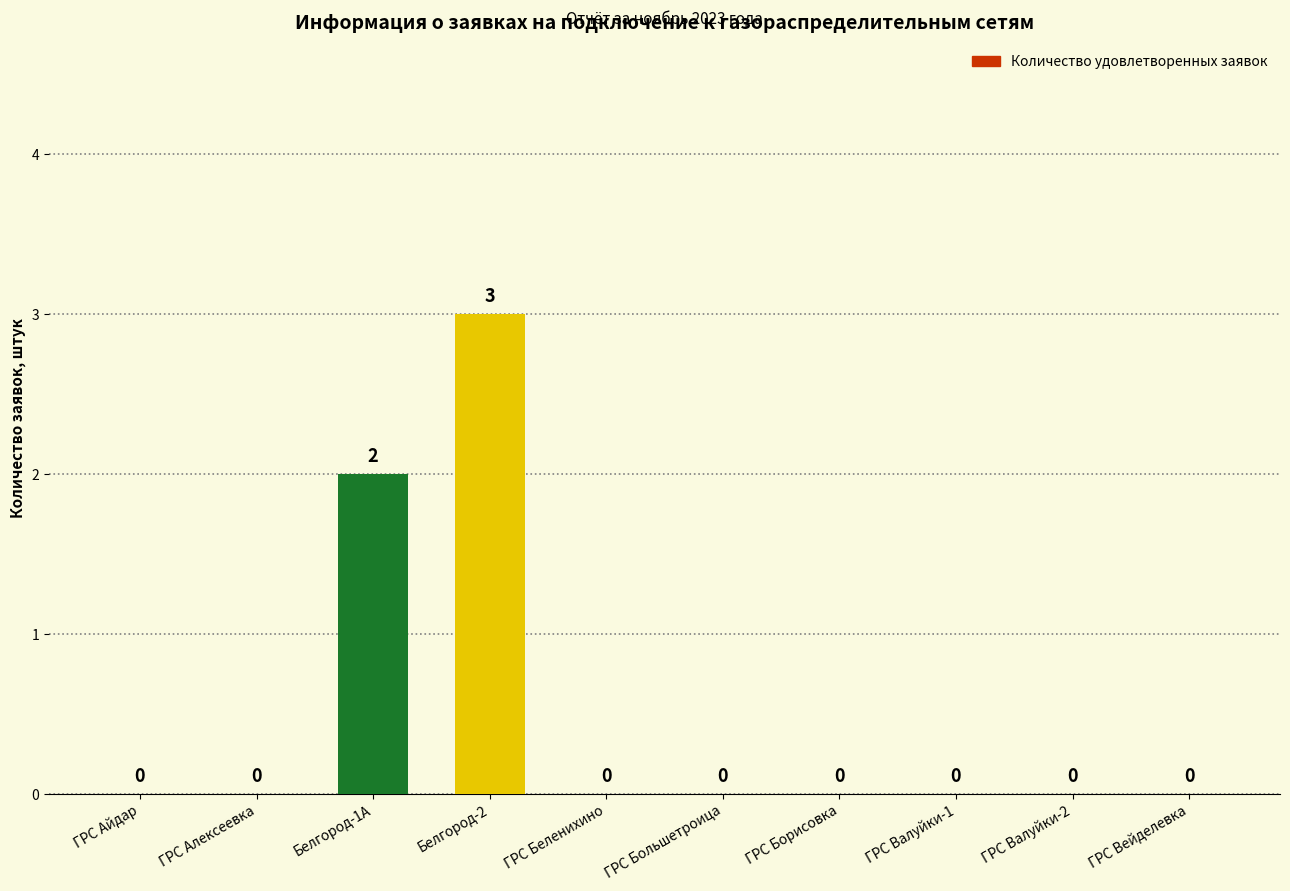

Approximately how many times larger is the value at Белгород-1А compared to Белгород-2?

0.7